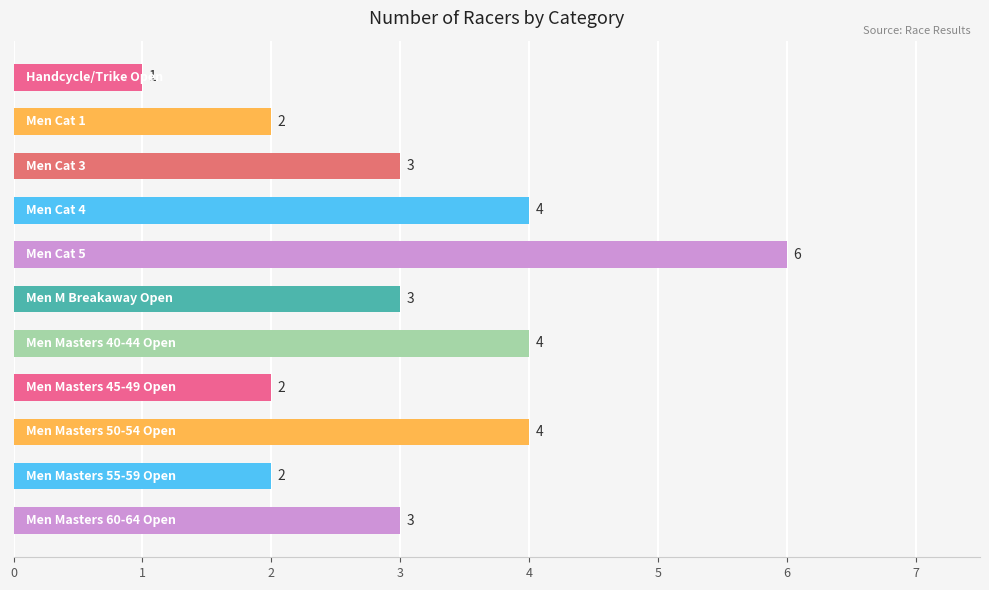

What is the value of the 7th bar from the top?

4